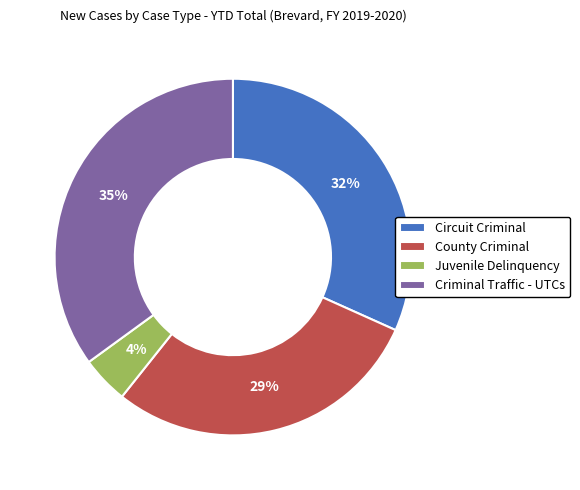

What percentage is the County Criminal slice, to the nearest percent?

29%